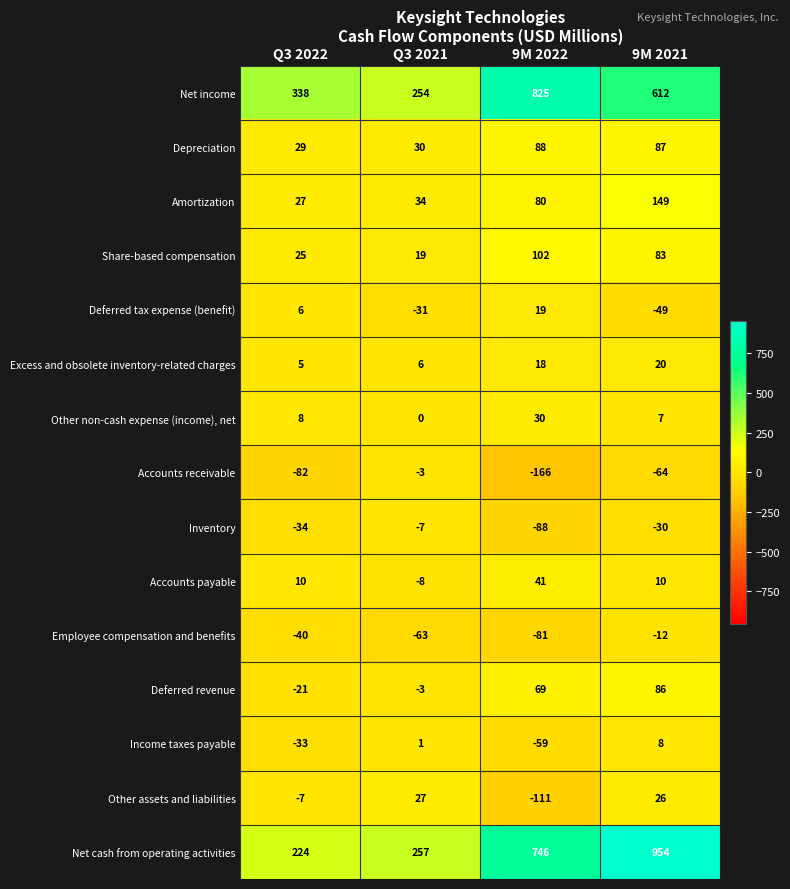

Which series changed the most between Q3 2022 and 9M 2021?

Net cash from operating activities